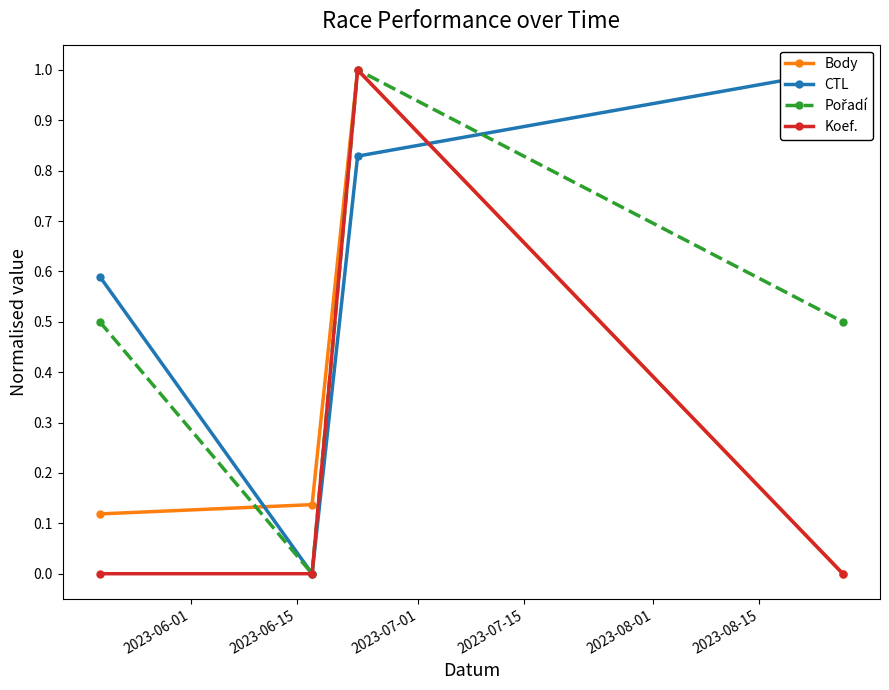

True or false: Body has more than 0 points higher than both neighbors.

True